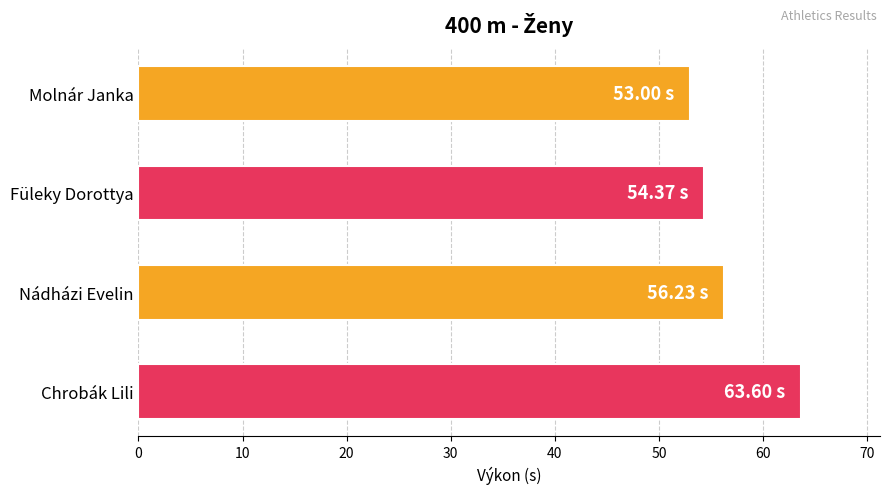

What is the change in value from Füleky Dorottya to Chrobák Lili?

+9.2